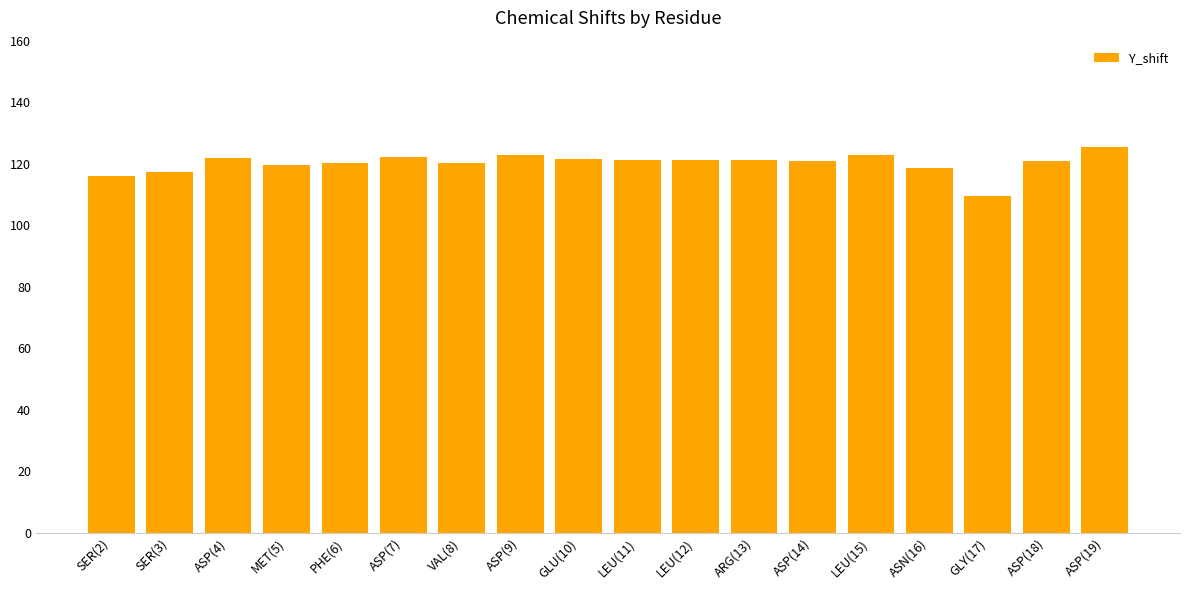

Count the number of categories in the chart.

18